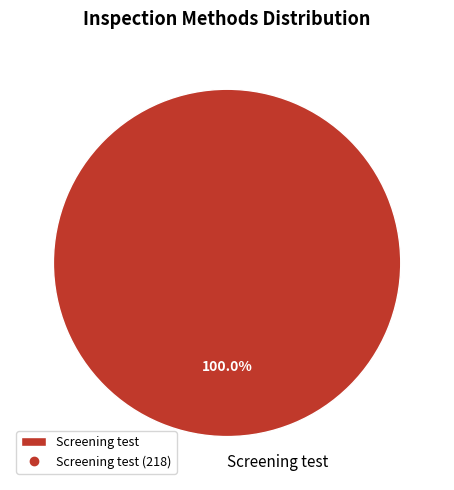

Rank the categories by value from lowest to highest.

Screening test